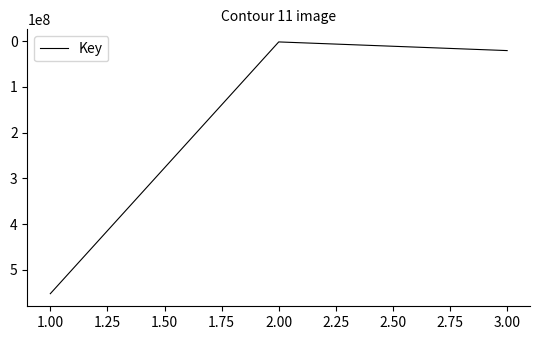

What is the difference between the maximum and second lowest values?

531824779